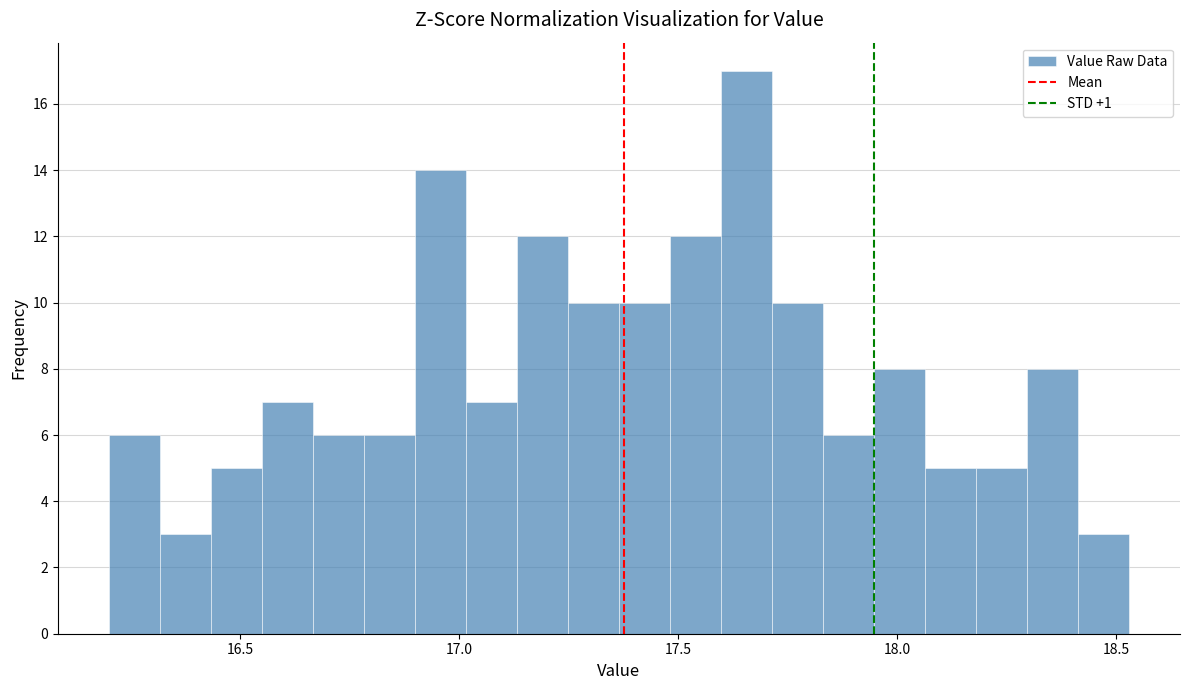

Around what value on the x-axis is the tallest bar? Give the approximate position of its centre, as read against the axis.

17.65